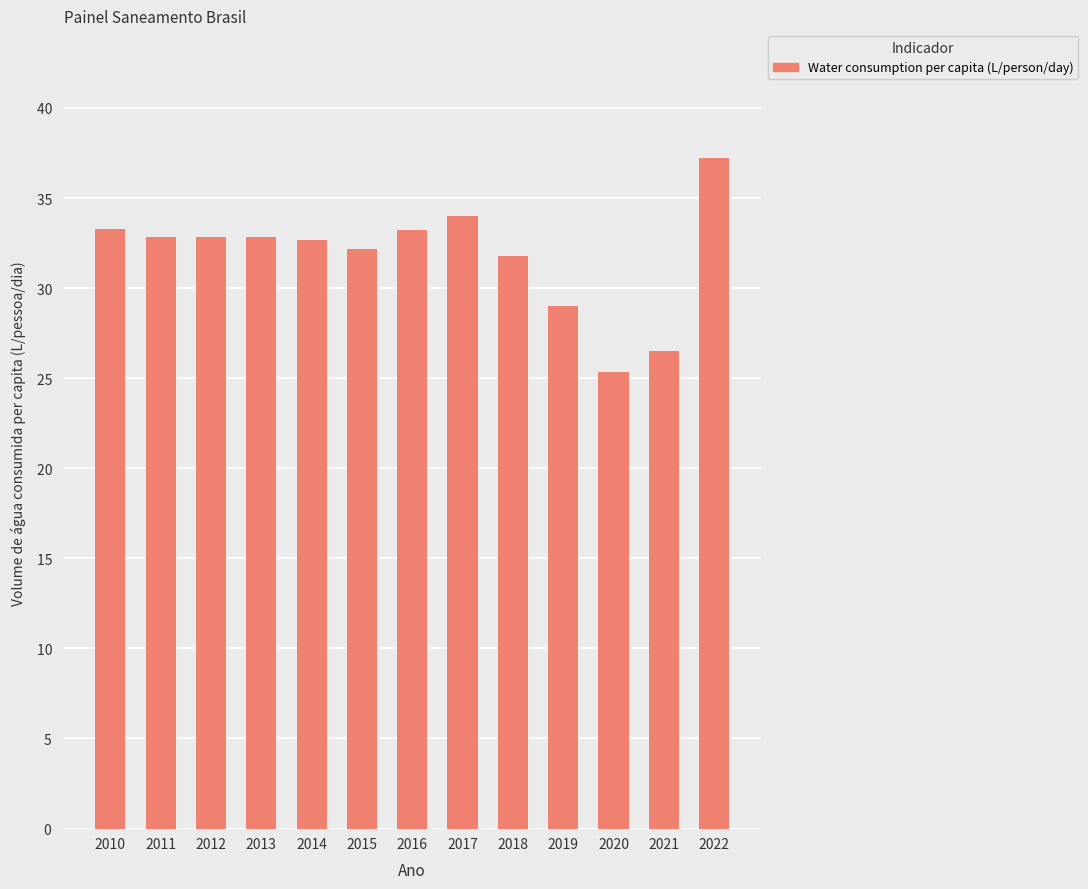

What is the difference between the second highest and second lowest values?

7.5